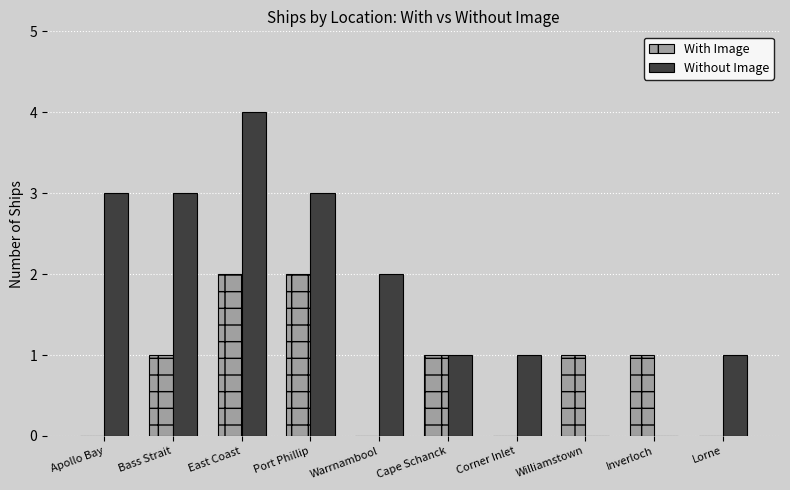

What is the greatest value displayed?

4